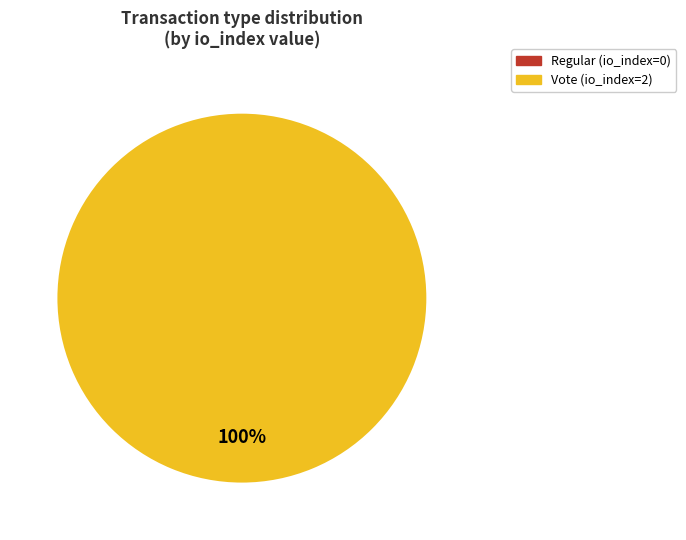

True or false: Regular accounts for 8% of the total.

False